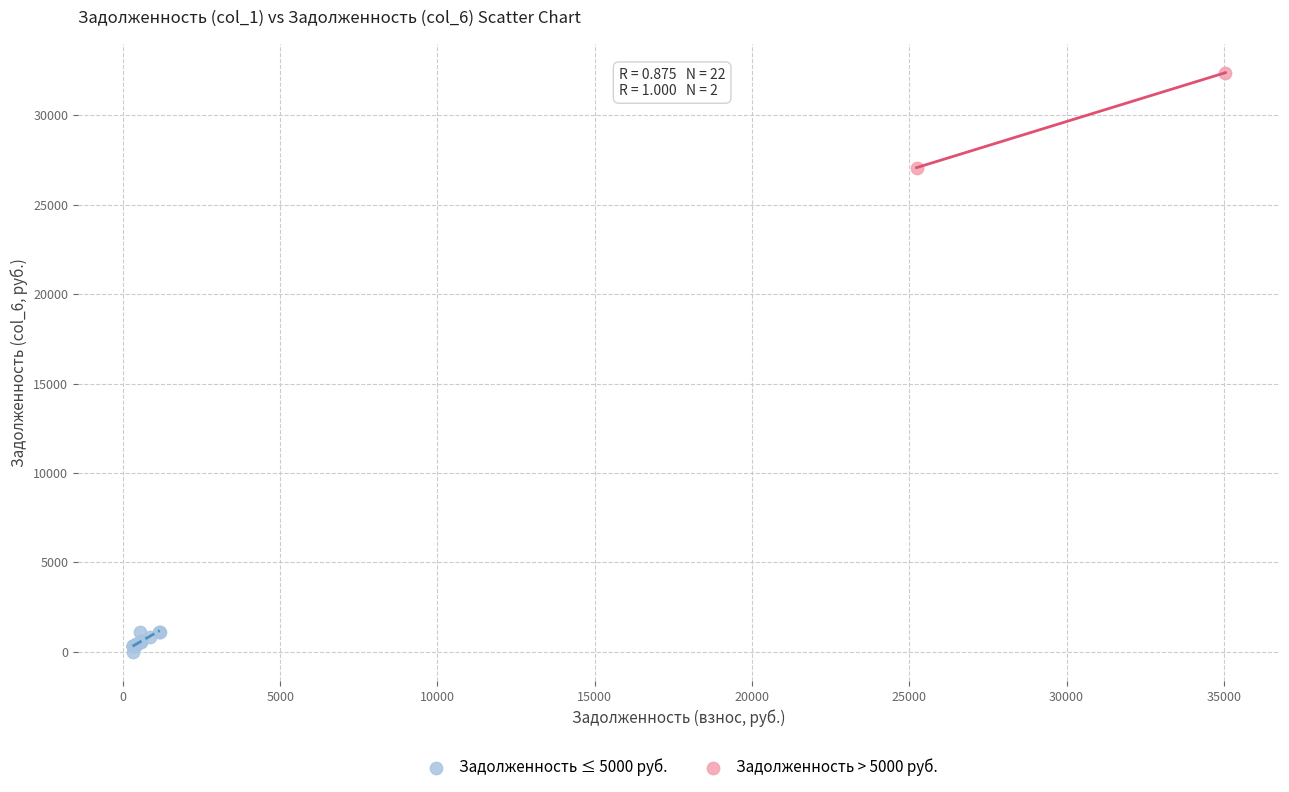

Which series reaches the minimum Y coordinate?

Задолженность ≤ 5000 руб.